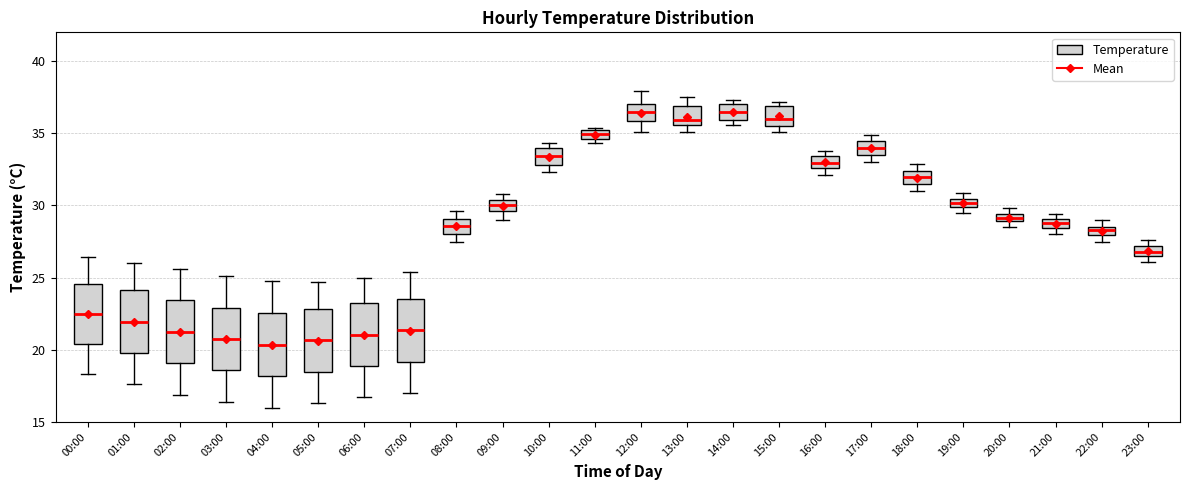

Where is the upper edge of the box for 11:00 on the y-axis? The values are not printed on the chart, so give them approximately, as read against the axis.

35.0